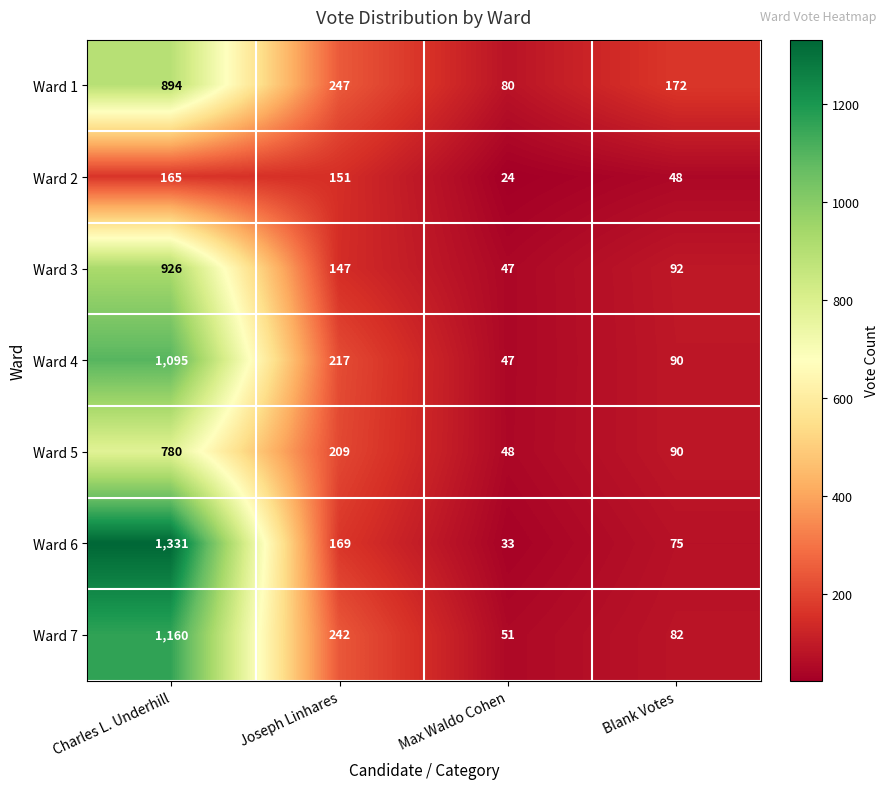

At which label is Ward 4 closest to 571?

Joseph Linhares